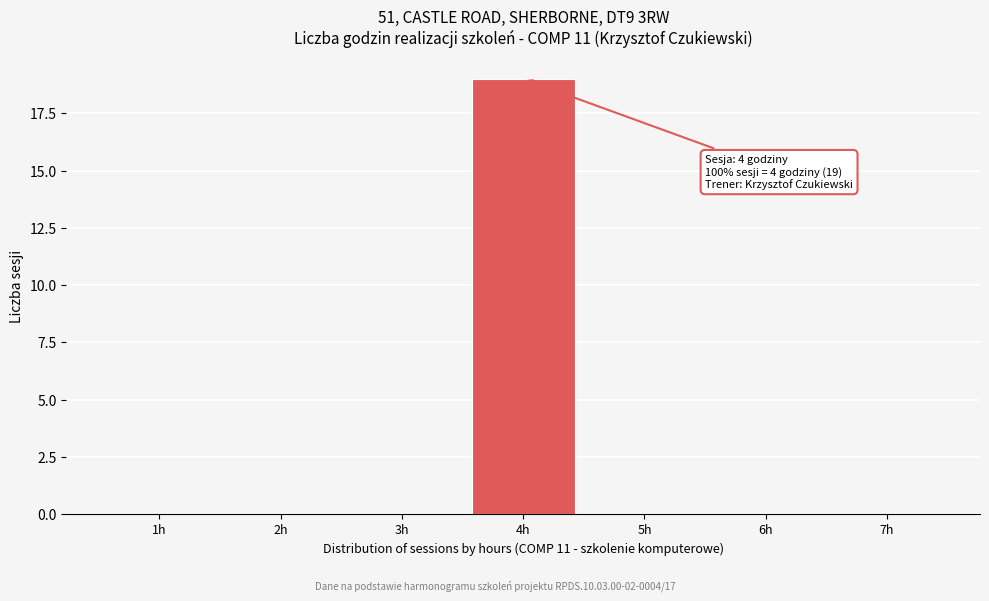

Reading left to right, transcribe all the data shown in this chart.

1h=0	2h=0	3h=0	4h=19	5h=0	6h=0	7h=0